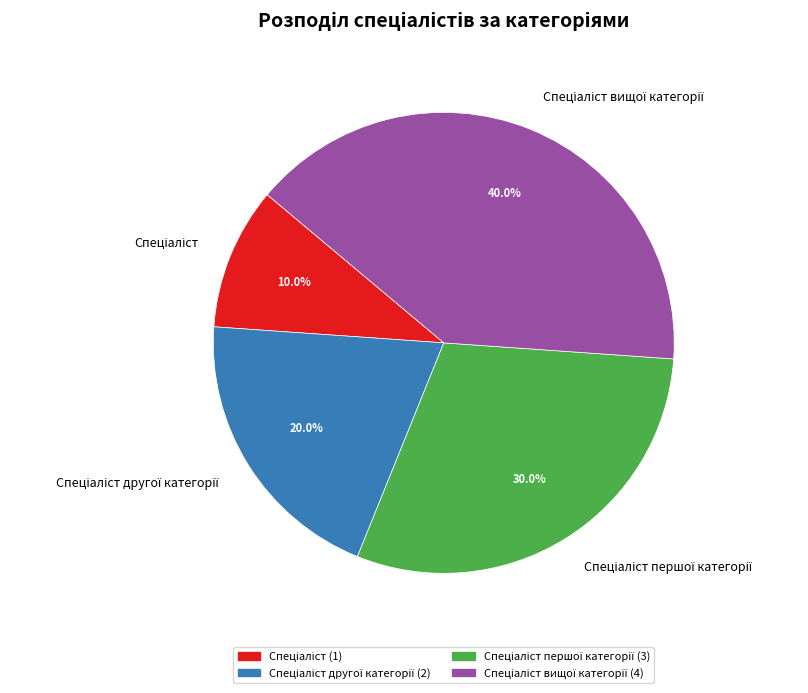

How many slices are in this pie chart?

4